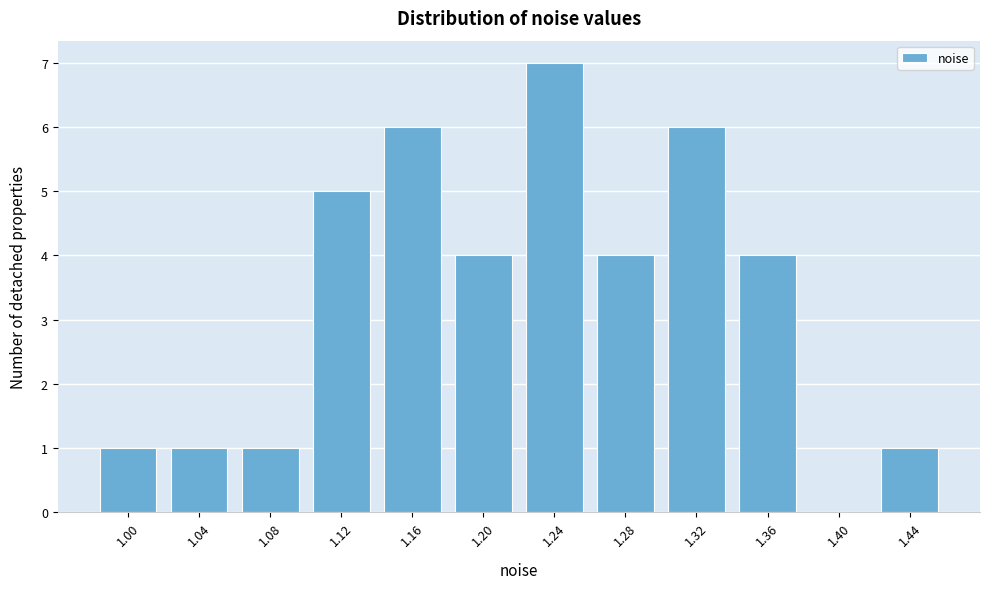

Reading left to right, list all the values displayed in this chart.

1.00=1	1.04=1	1.08=1	1.12=5	1.16=6	1.20=4	1.24=7	1.28=4	1.32=6	1.36=4	1.40=0	1.44=1